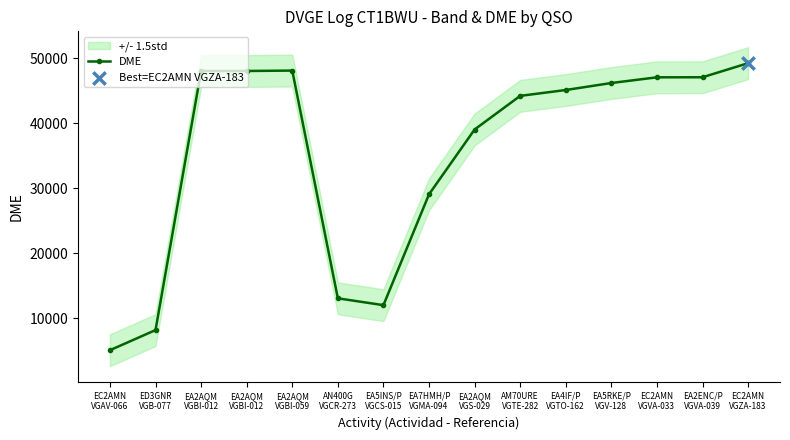

Which has a higher value, EC2AMN
VGVA-033 or EC2AMN
VGZA-183?

EC2AMN
VGZA-183